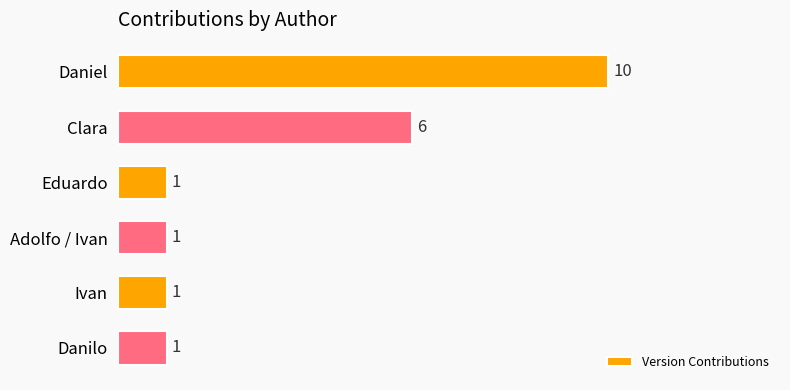

Reading top to bottom, what are all the values shown in this chart?

10	6	1	1	1	1